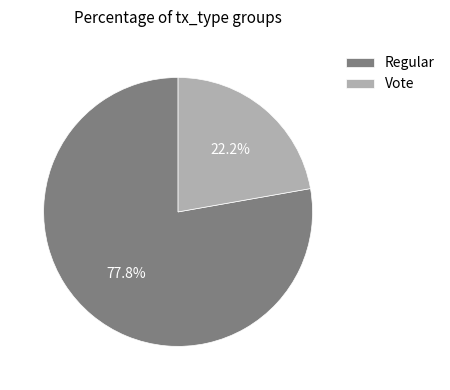

Rank the categories by value from lowest to highest.

Vote, Regular